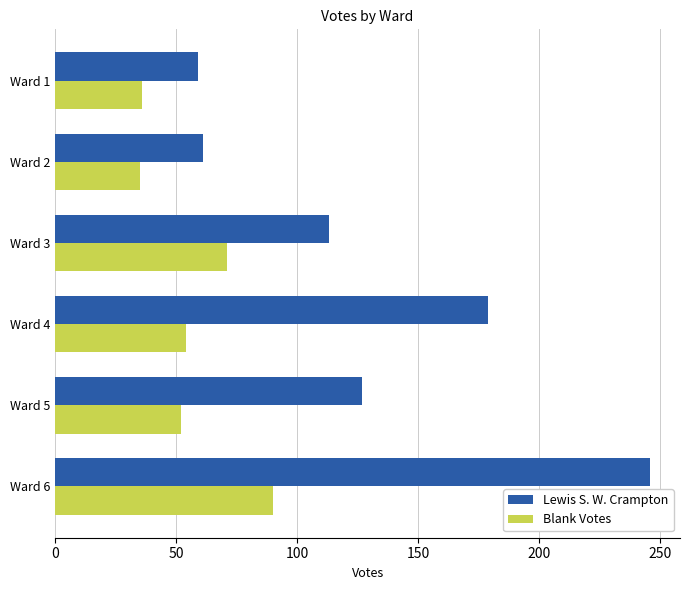

The Lewis S. W. Crampton series shows 246 at Ward 6. True or false?

True